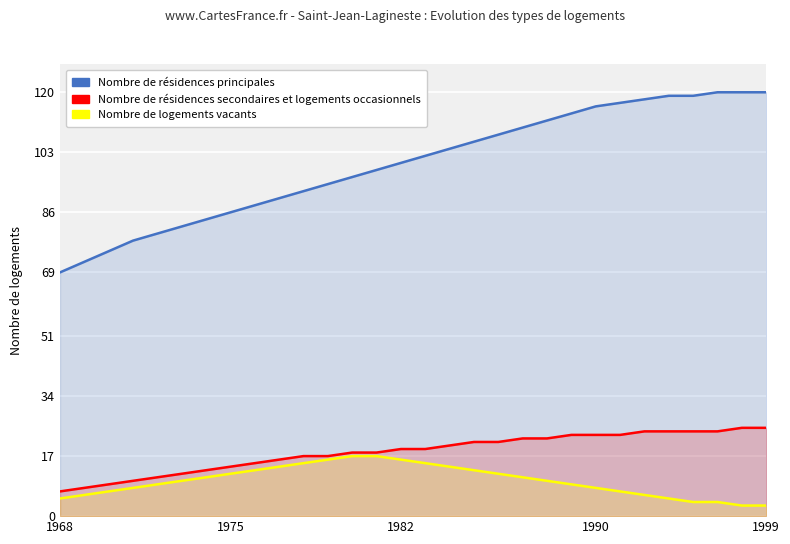

True or false: Nombre de résidences principales has a value of 164 at 26.

False